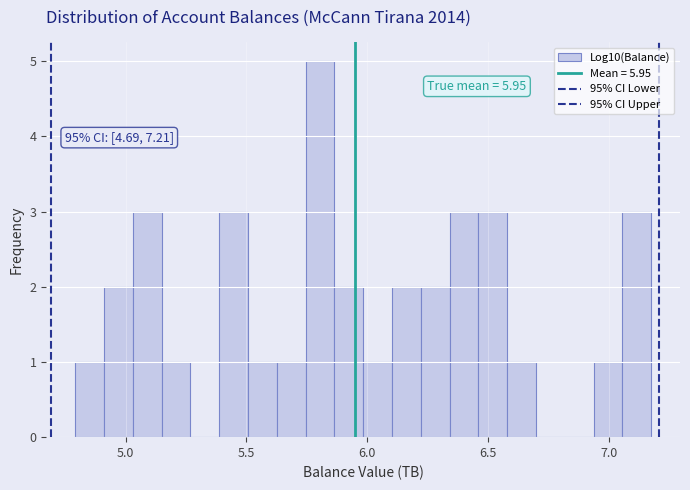

Around what value on the x-axis is the tallest bar? Give the approximate position of its centre, as read against the axis.

5.80